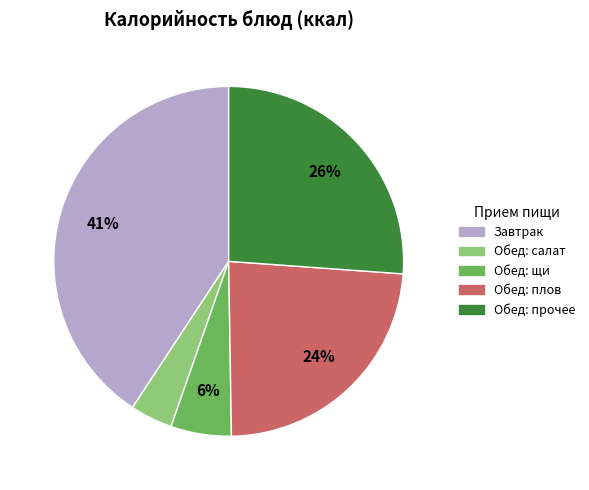

To the nearest percent, what is the average slice percentage?

20%